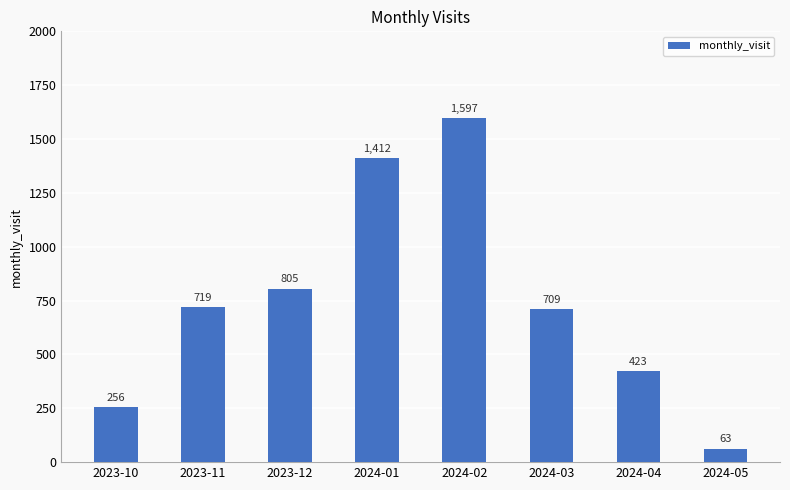

What is the sum of all values?

5984